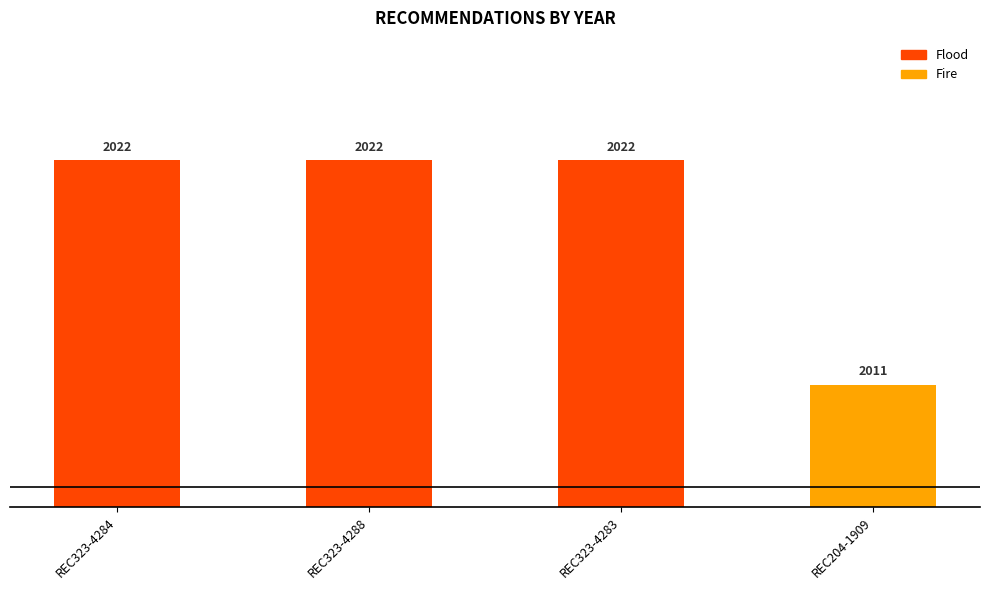

What is the ratio of the value at REC323-4283 to the value at REC204-1909?

1.0